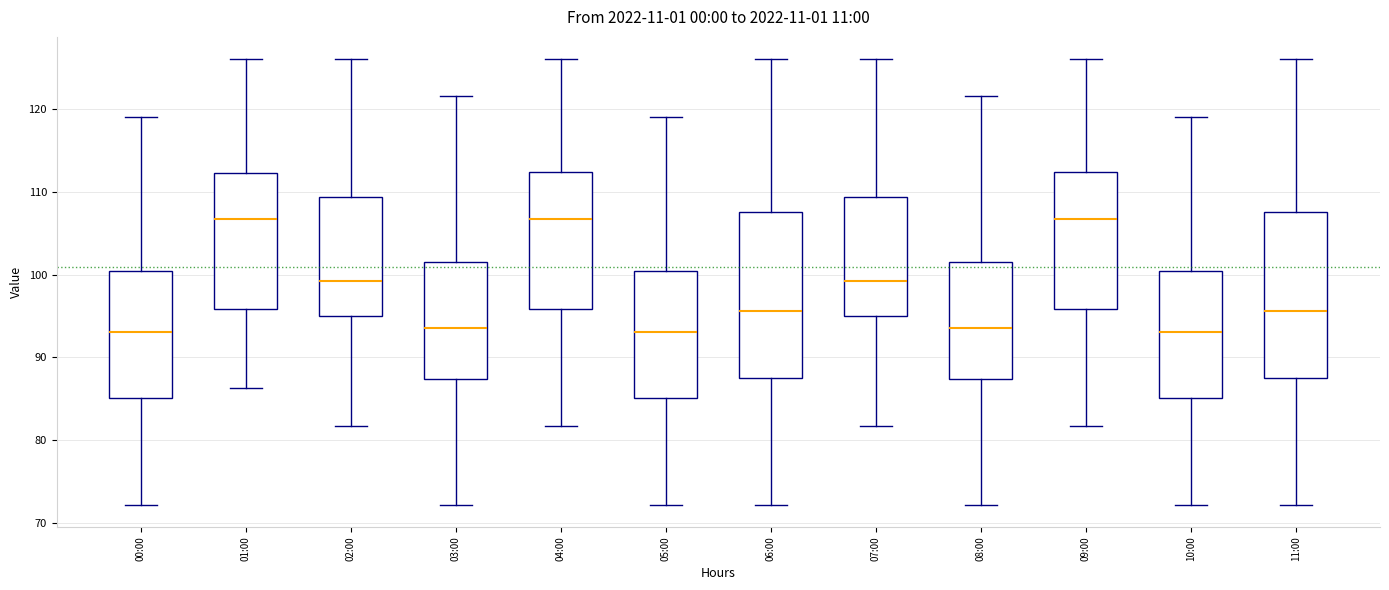

Reading left to right, read every box against the y-axis: the position of its median line, the range the box covers, and the ends of its whiskers. The values are not printed on the chart, so give them approximately, as read against the axis.

00:00: median 93, box 85 to 100, whiskers 72 to 119
01:00: median 107, box 96 to 112, whiskers 86 to 126
02:00: median 99, box 95 to 109, whiskers 82 to 126
03:00: median 94, box 87 to 102, whiskers 72 to 122
04:00: median 107, box 96 to 112, whiskers 82 to 126
05:00: median 93, box 85 to 100, whiskers 72 to 119
06:00: median 96, box 88 to 108, whiskers 72 to 126
07:00: median 99, box 95 to 109, whiskers 82 to 126
08:00: median 94, box 87 to 102, whiskers 72 to 122
09:00: median 107, box 96 to 112, whiskers 82 to 126
10:00: median 93, box 85 to 100, whiskers 72 to 119
11:00: median 96, box 88 to 108, whiskers 72 to 126